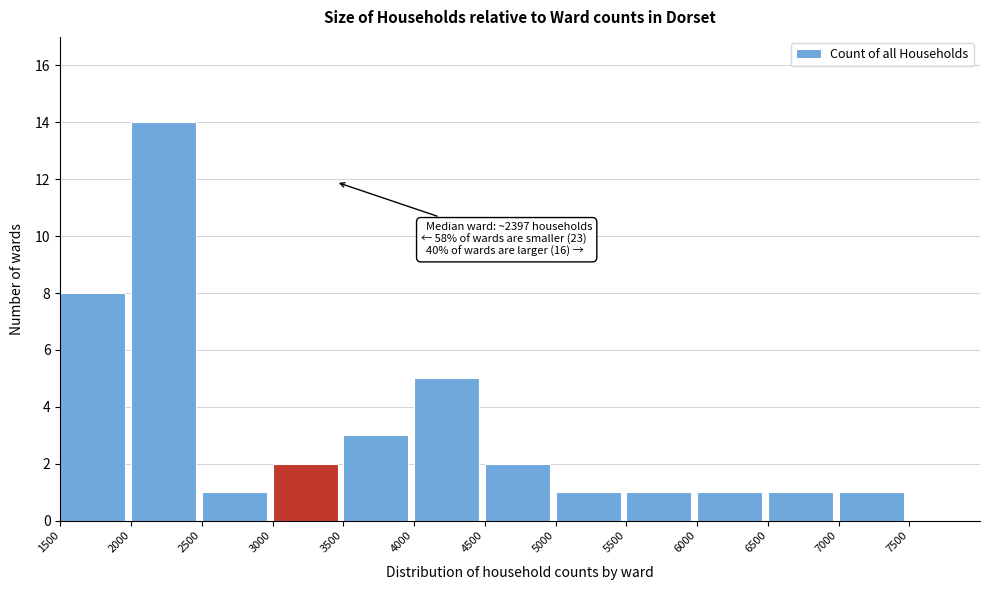

Which range on the x-axis has the tallest bar?

2000 to 2500